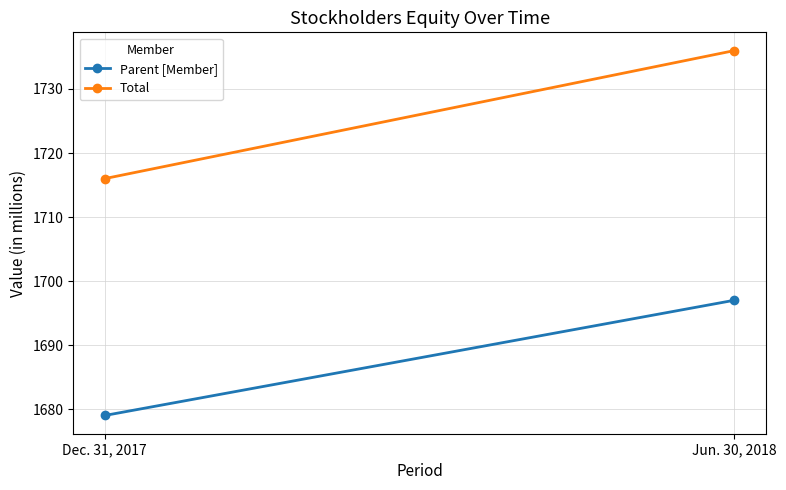

Between Dec. 31, 2017 and Jun. 30, 2018, which series saw the biggest shift?

Total